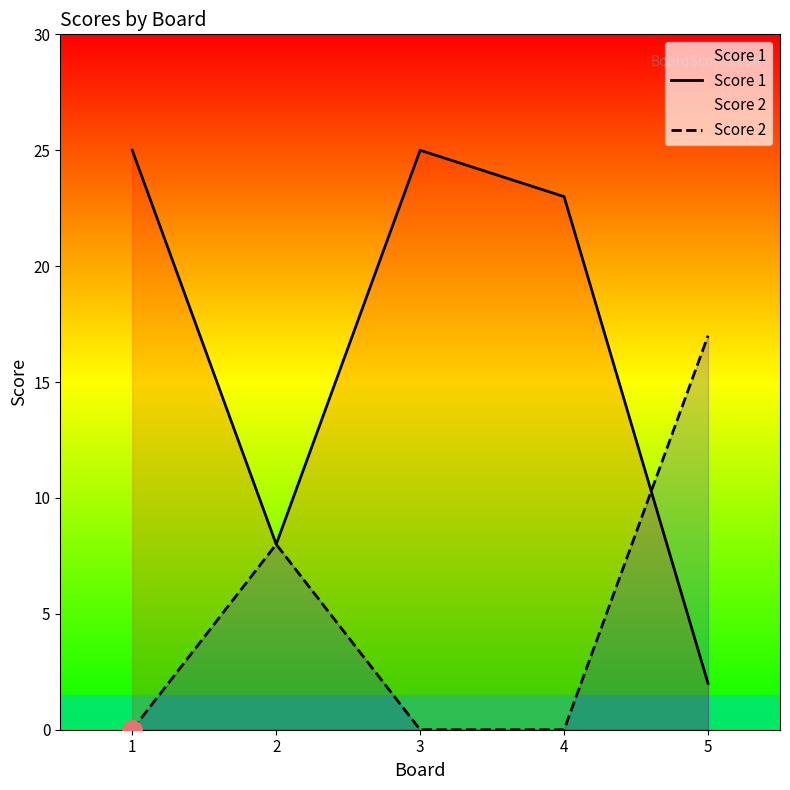

Which series changed the most between 2 and 4?

Score 1